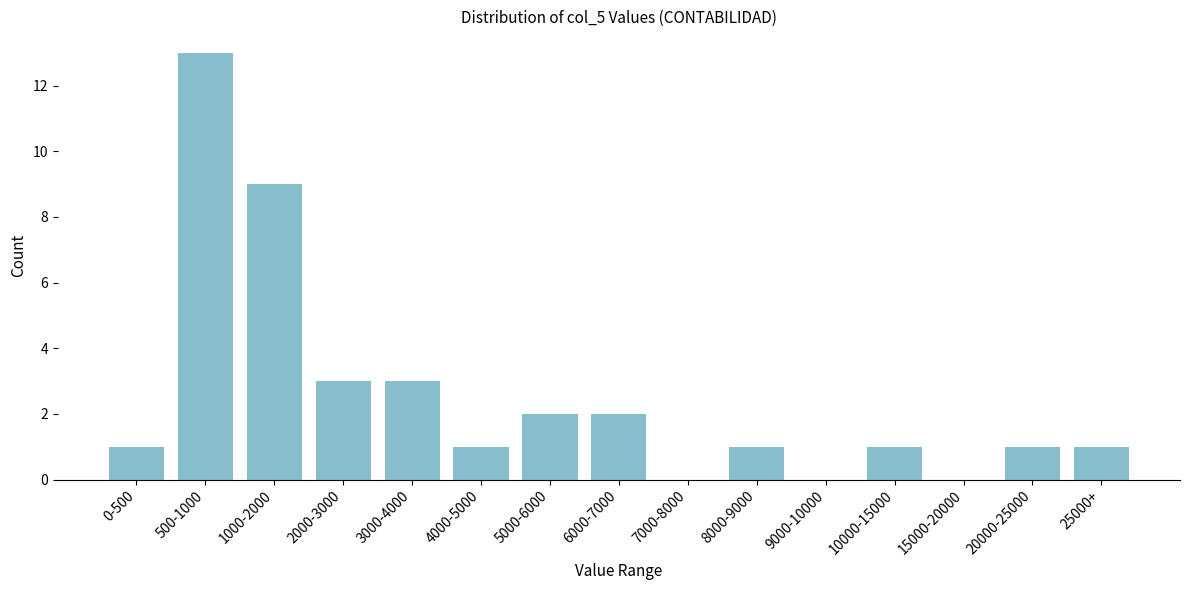

Reading left to right, what are all the values shown in this chart?

0-500=1	500-1000=13	1000-2000=9	2000-3000=3	3000-4000=3	4000-5000=1	5000-6000=2	6000-7000=2	7000-8000=0	8000-9000=1	9000-10000=0	10000-15000=1	15000-20000=0	20000-25000=1	25000+=1